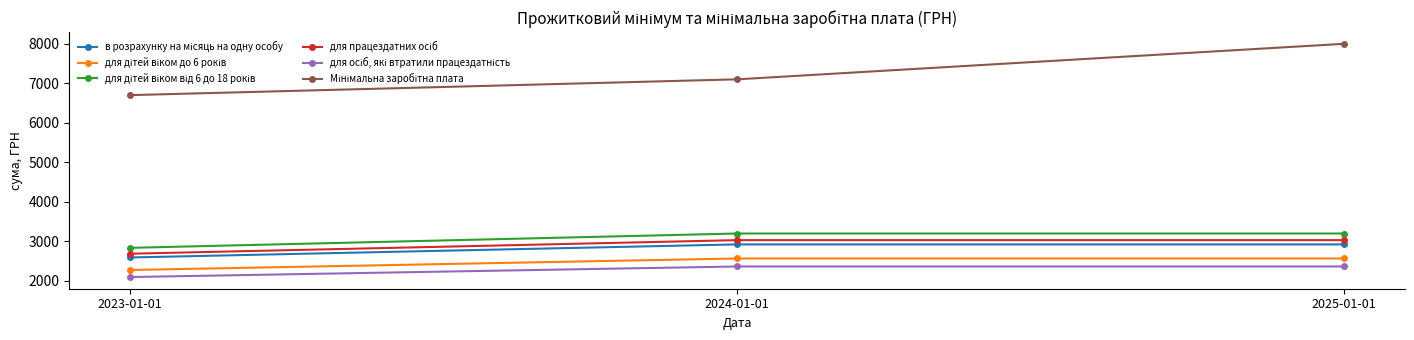

At which category is the sum across all series the highest?

2025-01-01